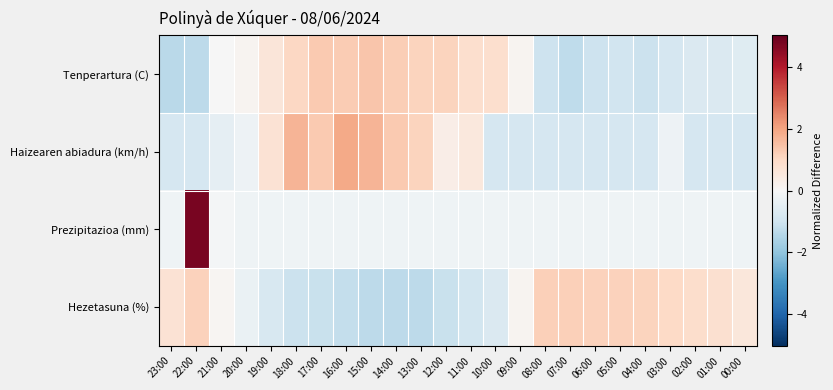

What is the total value across all series at 20:00?

-0.7